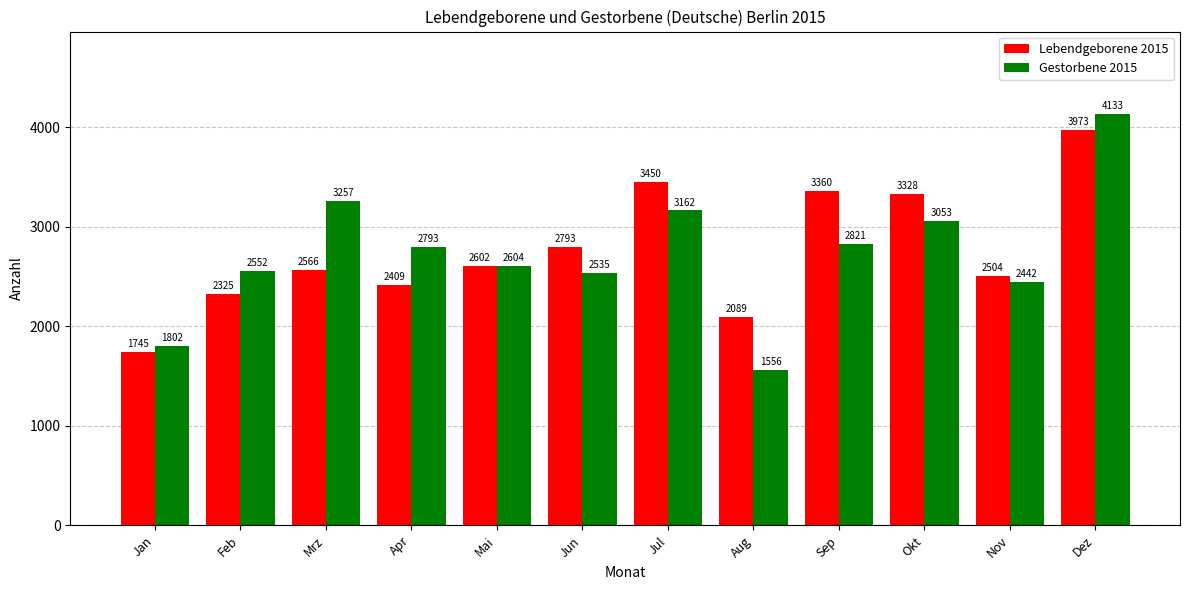

Which category has the highest value in the Gestorbene 2015 series?

Dez